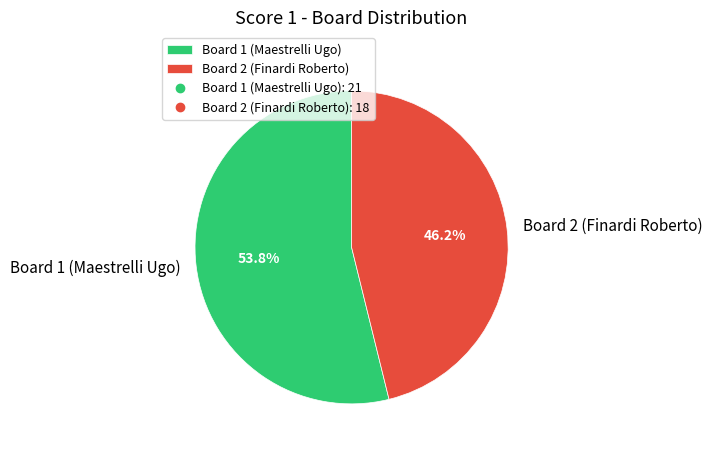

Which has a higher value, Board 1 (Maestrelli Ugo) or Board 2 (Finardi Roberto)?

Board 1 (Maestrelli Ugo)